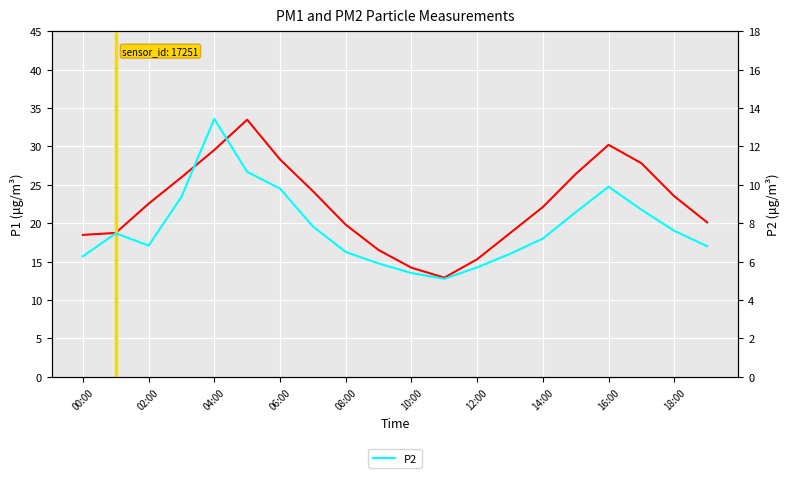

What is the approximate value of P2 at 10:00?

5.4